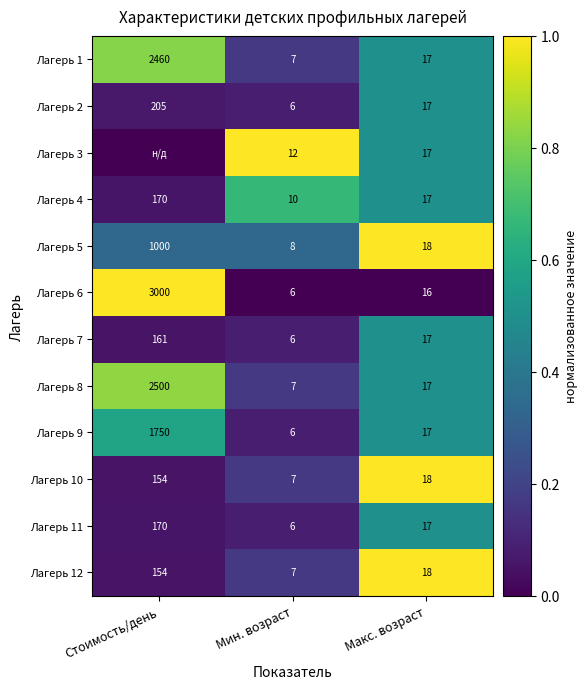

List the labels in order of Лагерь 8 value, smallest first.

Мин. возраст, Макс. возраст, Стоимость/день